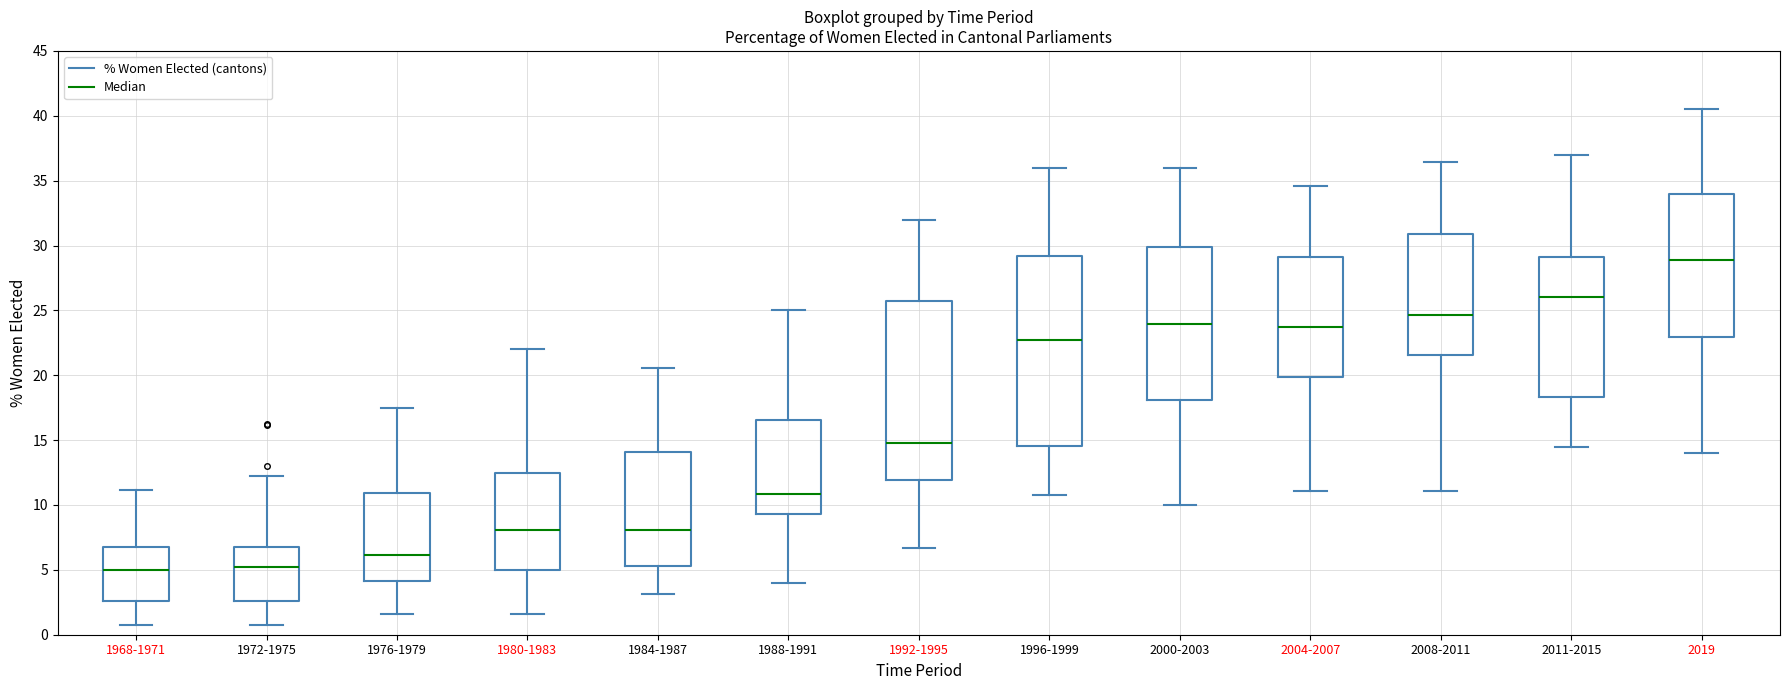

Reading left to right, read every box against the y-axis: the position of its median line, the range the box covers, and the ends of its whiskers. The values are not printed on the chart, so give them approximately, as read against the axis.

1968-1971: median 5.0, box 2.5 to 6.5, whiskers 1.0 to 11.0
1972-1975: median 5.0, box 2.5 to 6.5, whiskers 1.0 to 12.0
1976-1979: median 6.0, box 4.0 to 11.0, whiskers 1.5 to 17.5
1980-1983: median 8.0, box 5.0 to 12.5, whiskers 1.5 to 22.0
1984-1987: median 8.0, box 5.5 to 14.0, whiskers 3.0 to 20.5
1988-1991: median 11.0, box 9.5 to 16.5, whiskers 4.0 to 25.0
1992-1995: median 15.0, box 12.0 to 25.5, whiskers 6.5 to 32.0
1996-1999: median 23.0, box 14.5 to 29.0, whiskers 11.0 to 36.0
2000-2003: median 24.0, box 18.0 to 30.0, whiskers 10.0 to 36.0
2004-2007: median 24.0, box 20.0 to 29.0, whiskers 11.0 to 34.5
2008-2011: median 24.5, box 21.5 to 31.0, whiskers 11.0 to 36.5
2011-2015: median 26.0, box 18.5 to 29.0, whiskers 14.5 to 37.0
2019: median 29.0, box 23.0 to 34.0, whiskers 14.0 to 40.5